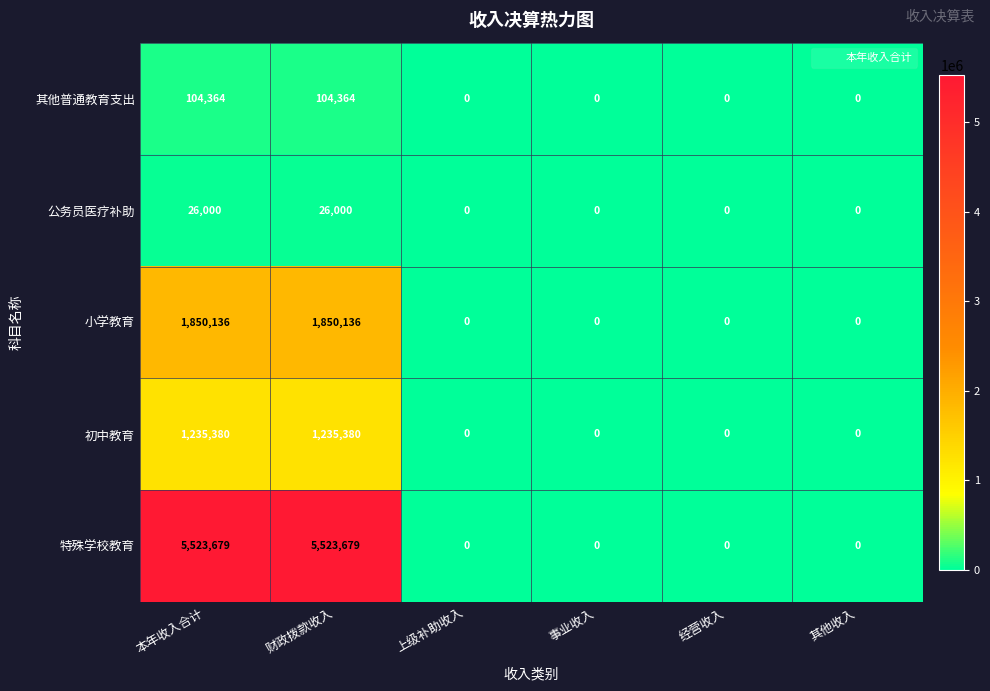

Which series has the largest range (max minus min)?

特殊学校教育